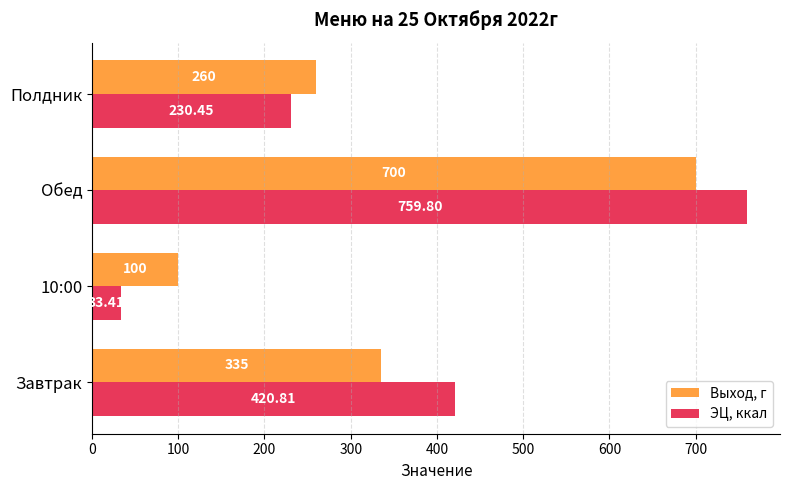

At which label does ЭЦ, ккал reach its peak?

Обед